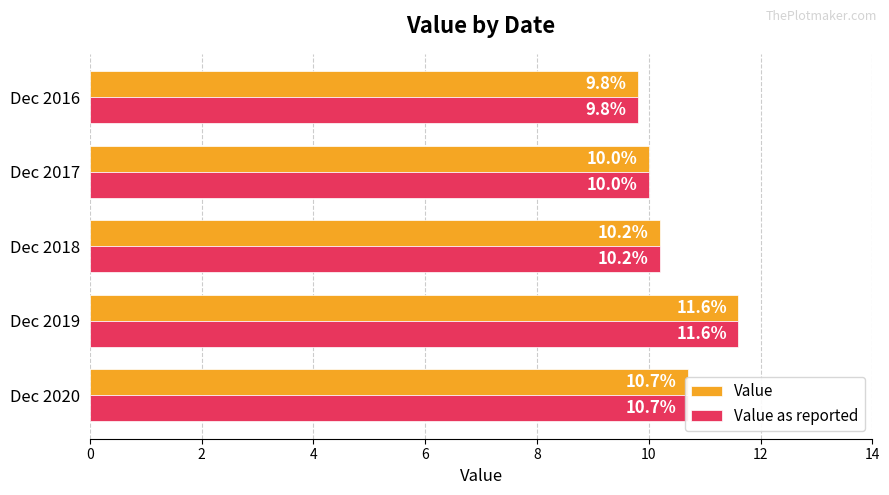

The Value series shows 4.5 at Dec 2018. True or false?

False